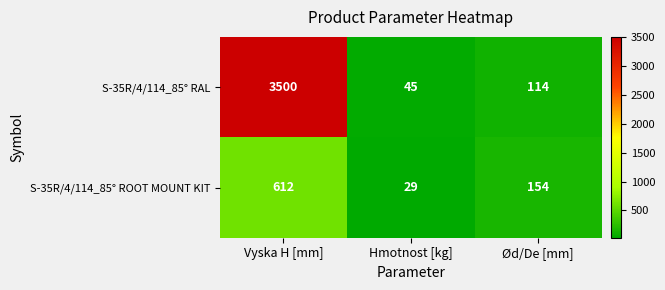

Is it true that S-35R/4/114_85° RAL equals 114 at Ød/De [mm]?

True